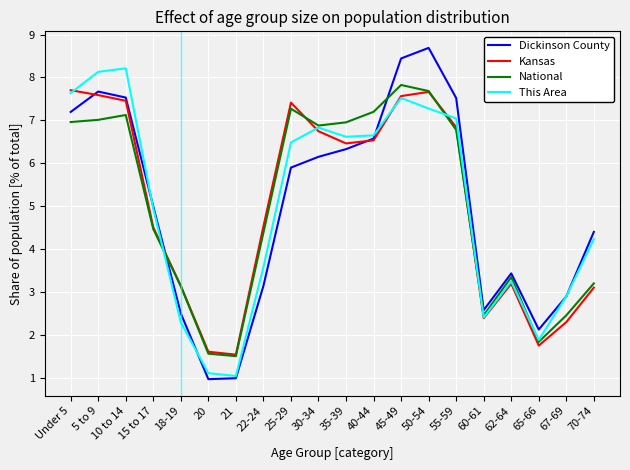

What is the total value across all series at 25-29?

27.1